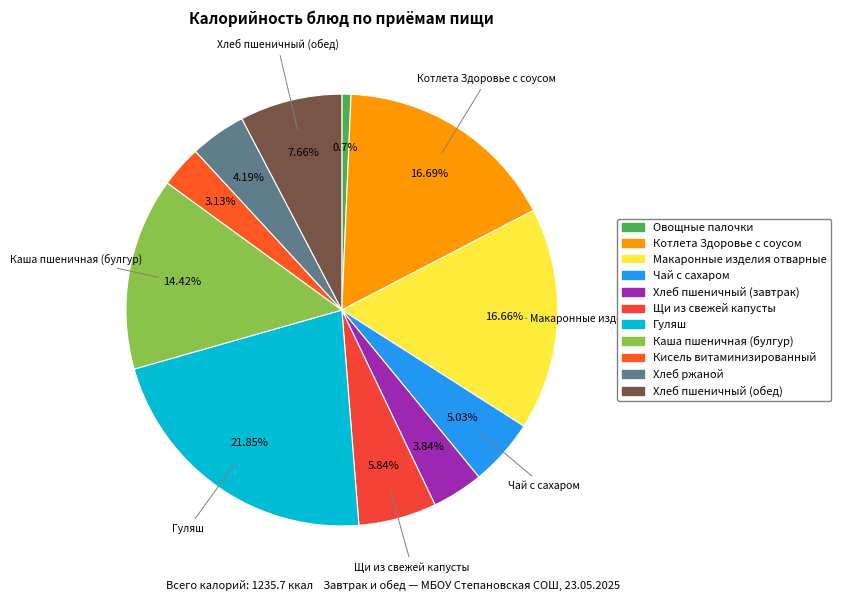

How many slices are in this pie chart?

11